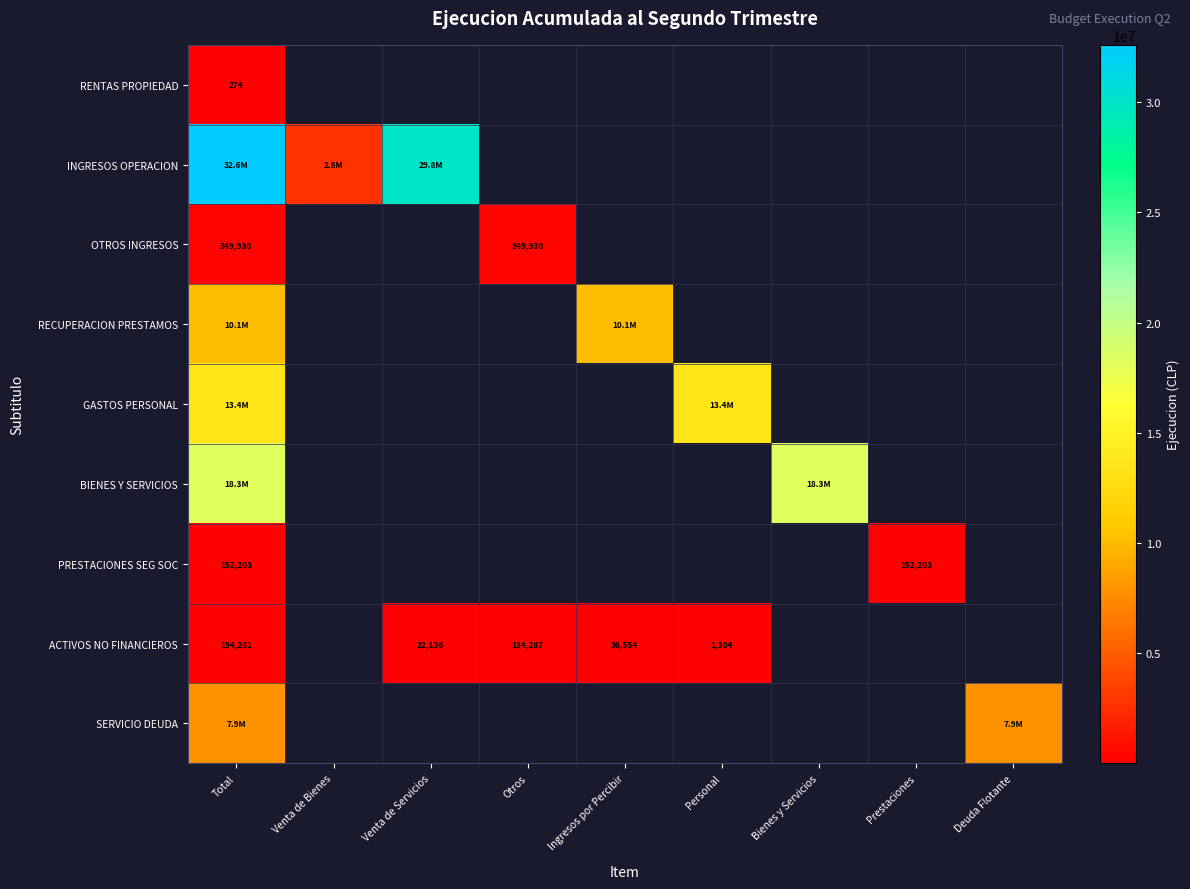

The value of PRESTACIONES SEG SOC at Prestaciones is 152203. True or false?

True